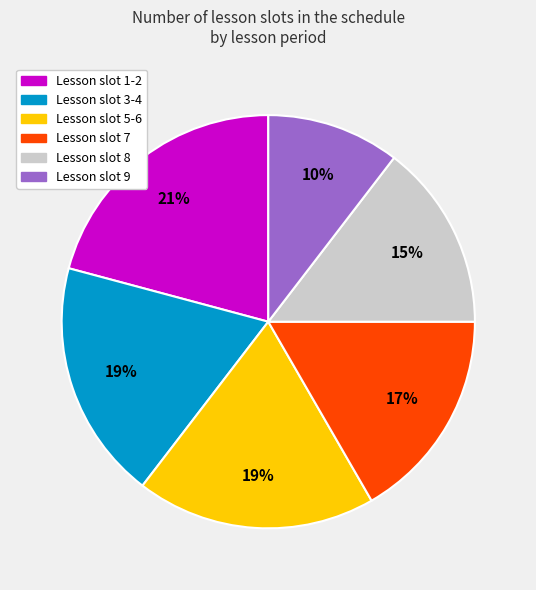

Is there any slice that represents more than half of the pie?

No